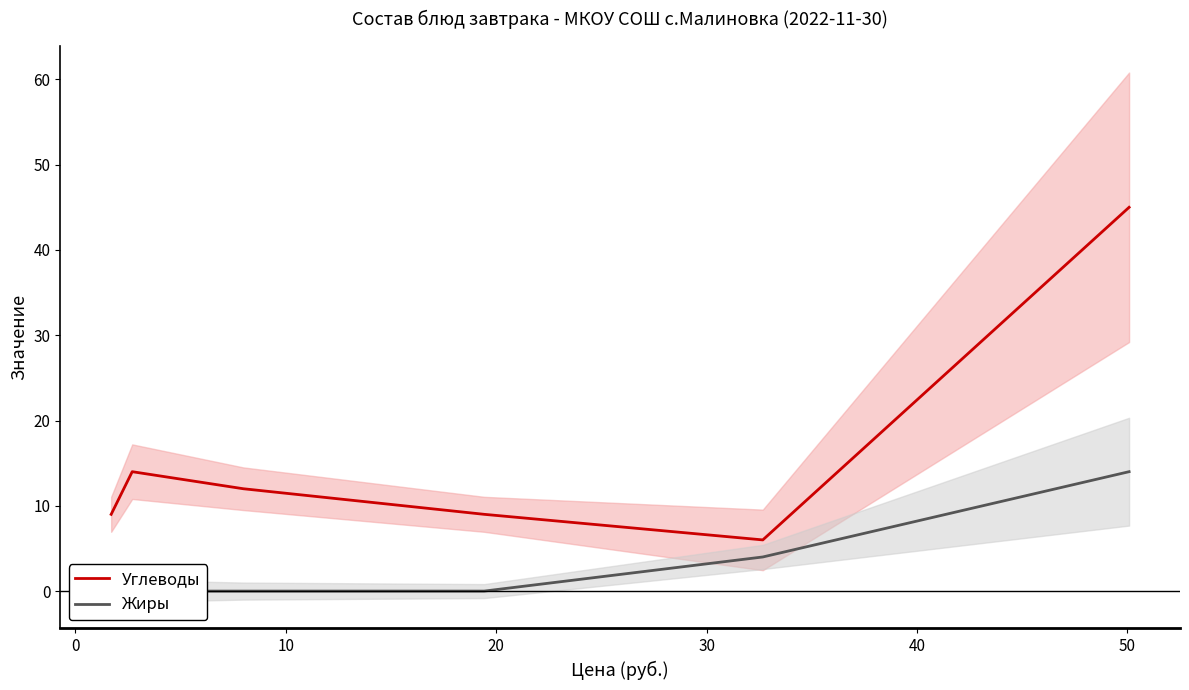

What is the difference between the maximum and minimum values in the Жиры series?

14